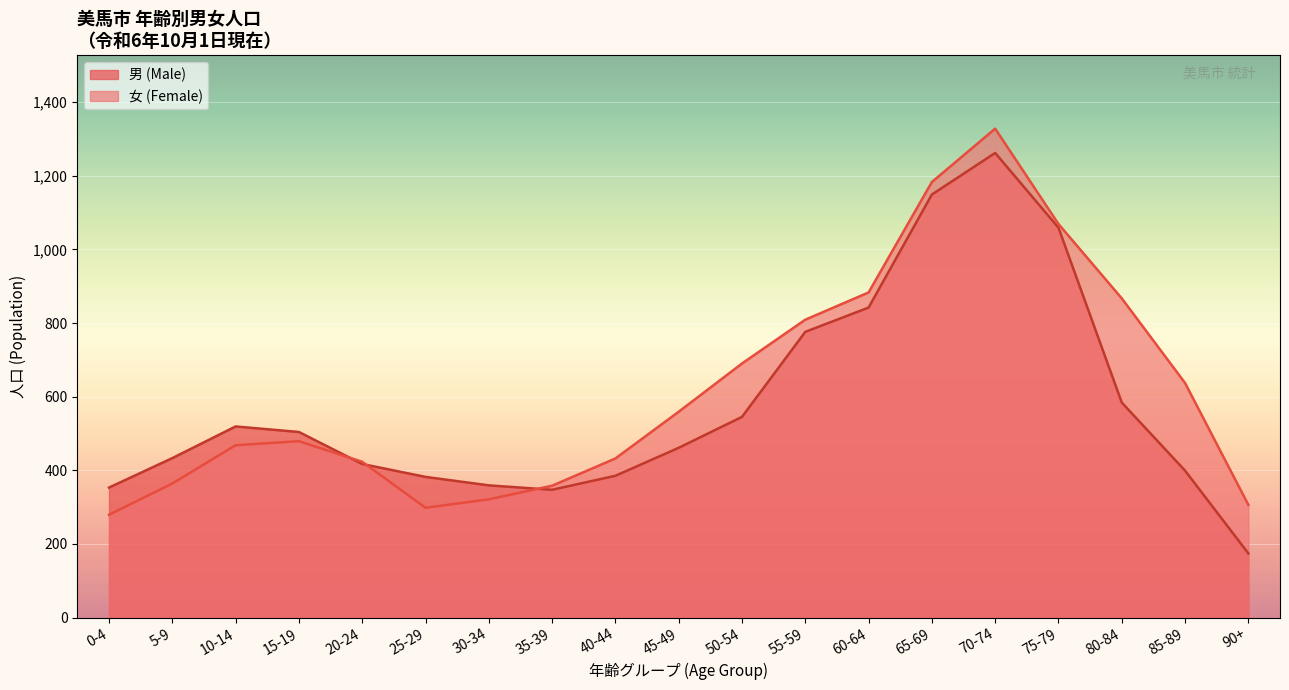

The value of 女 (Female) at 5-9 is 613. True or false?

False